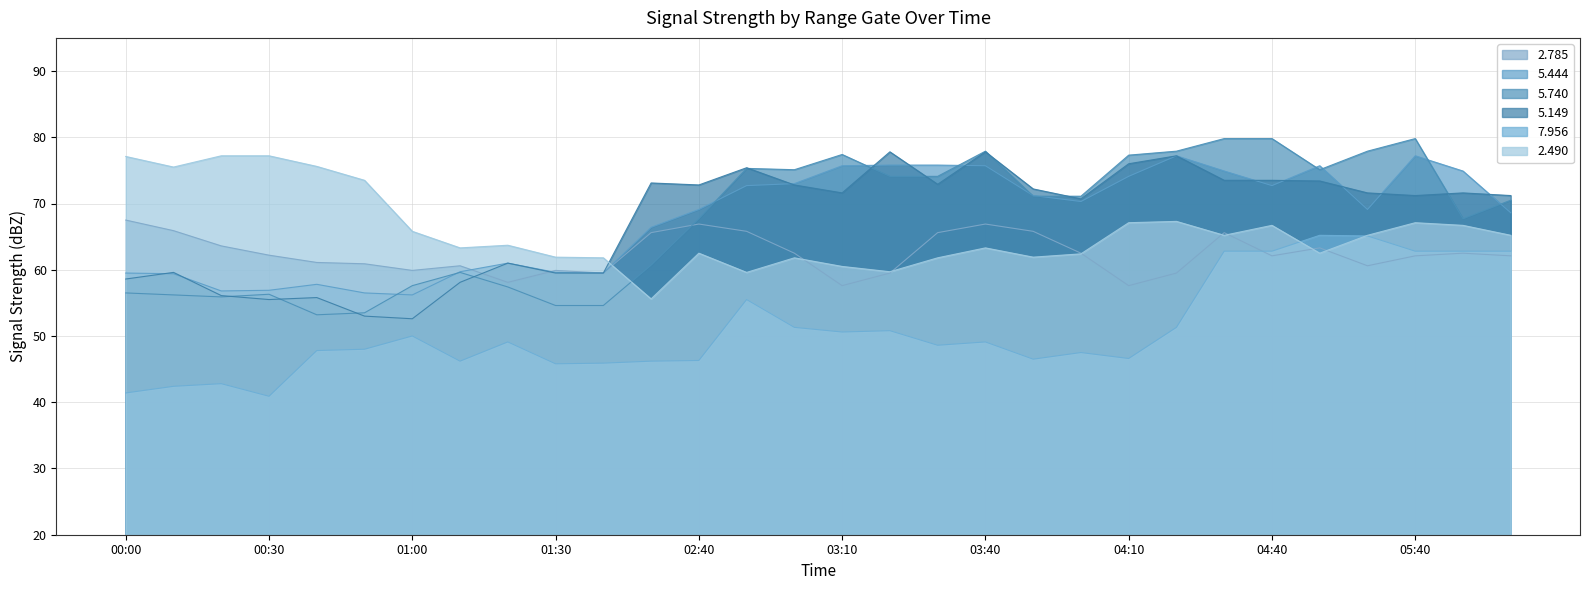

At how many categories does at least one series exceed 53?

30